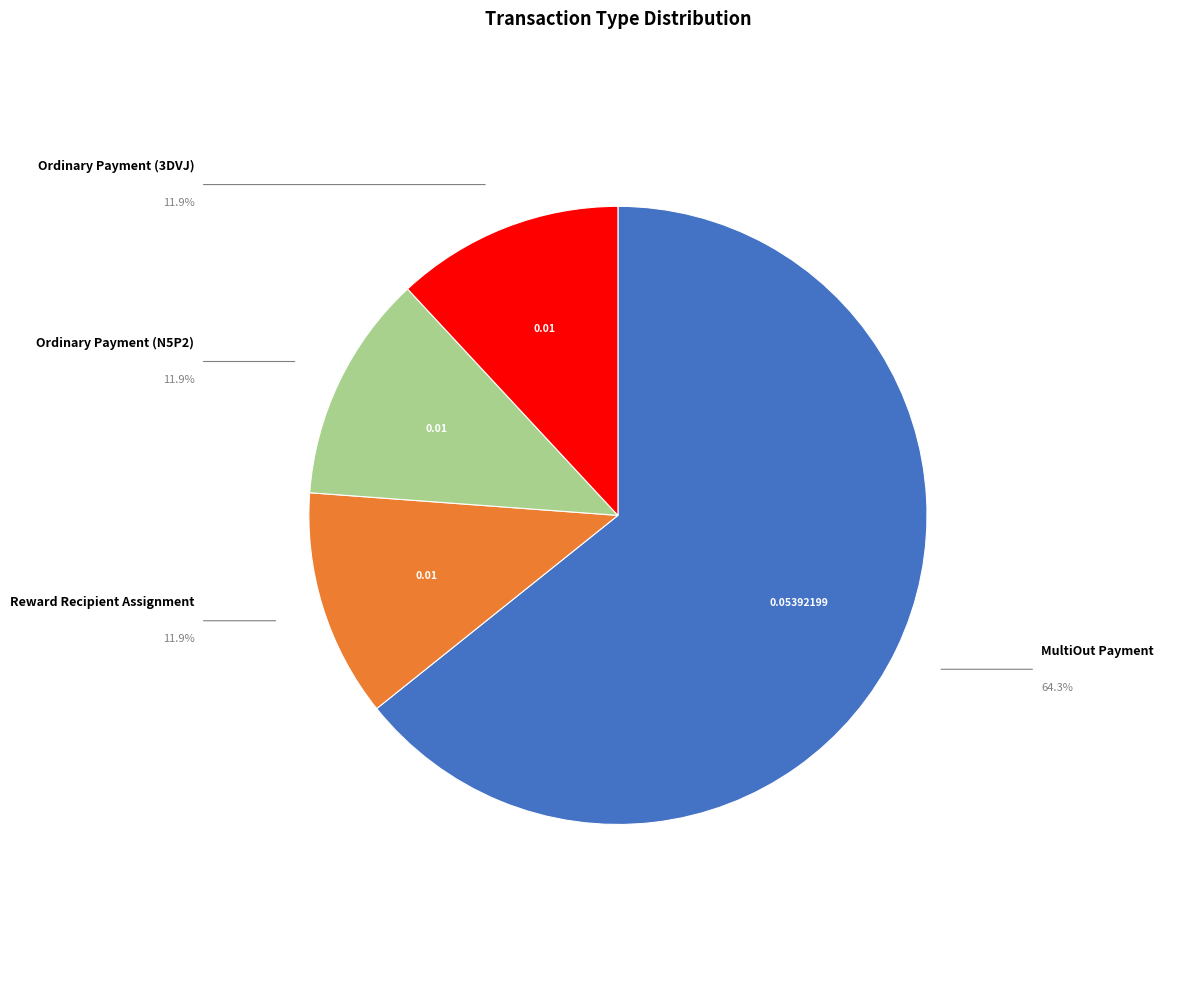

How many segments does this pie chart have?

4